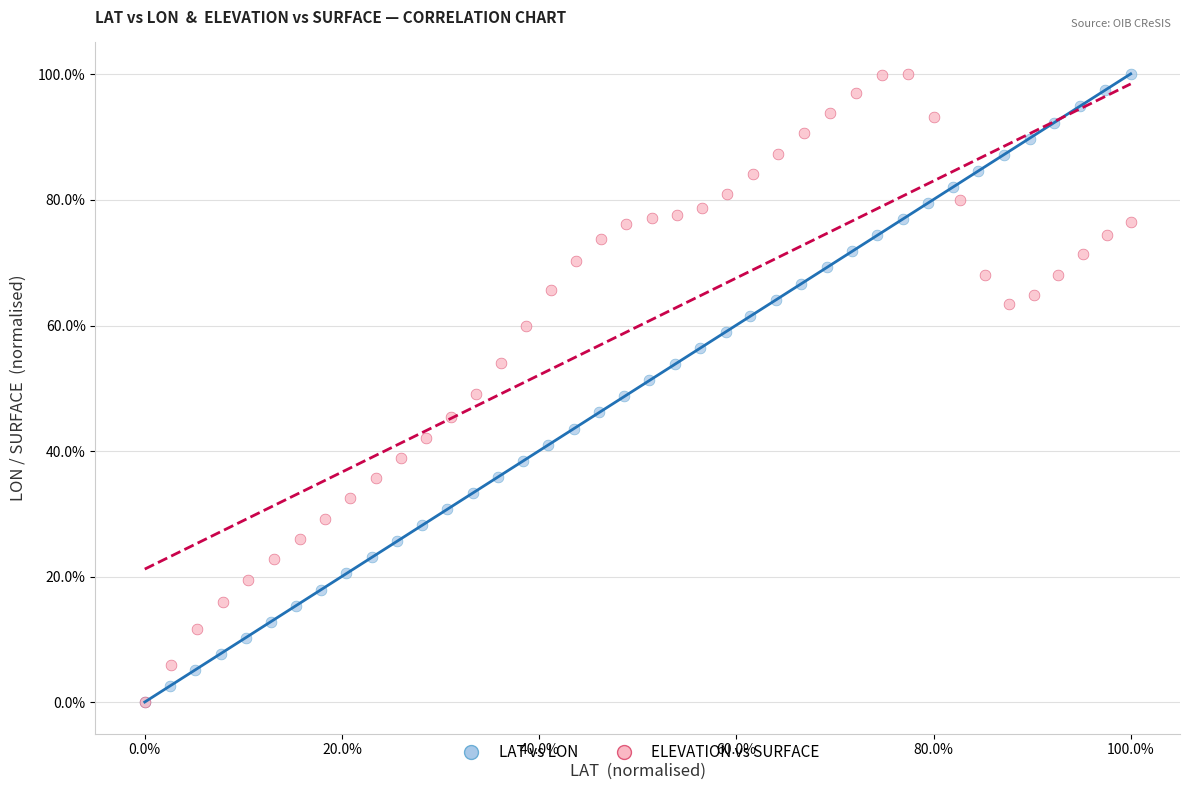

What are all the series names shown in the legend?

LAT vs LON, ELEVATION vs SURFACE